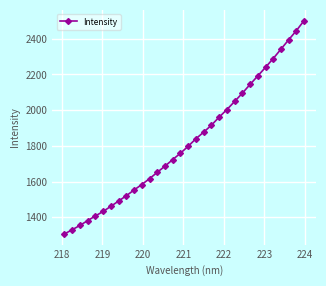

What is the average value?

1823.1